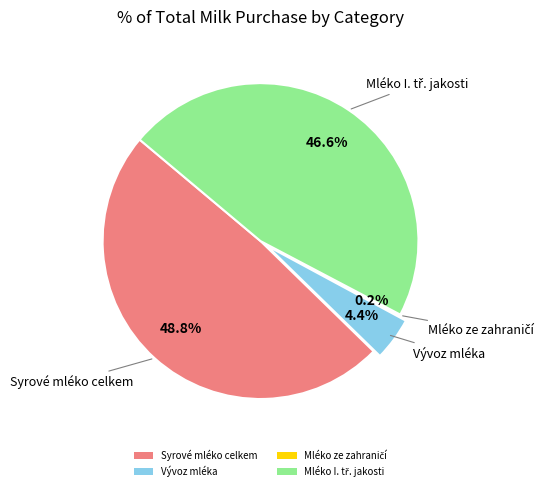

To the nearest percent, what is the average slice percentage?

25%